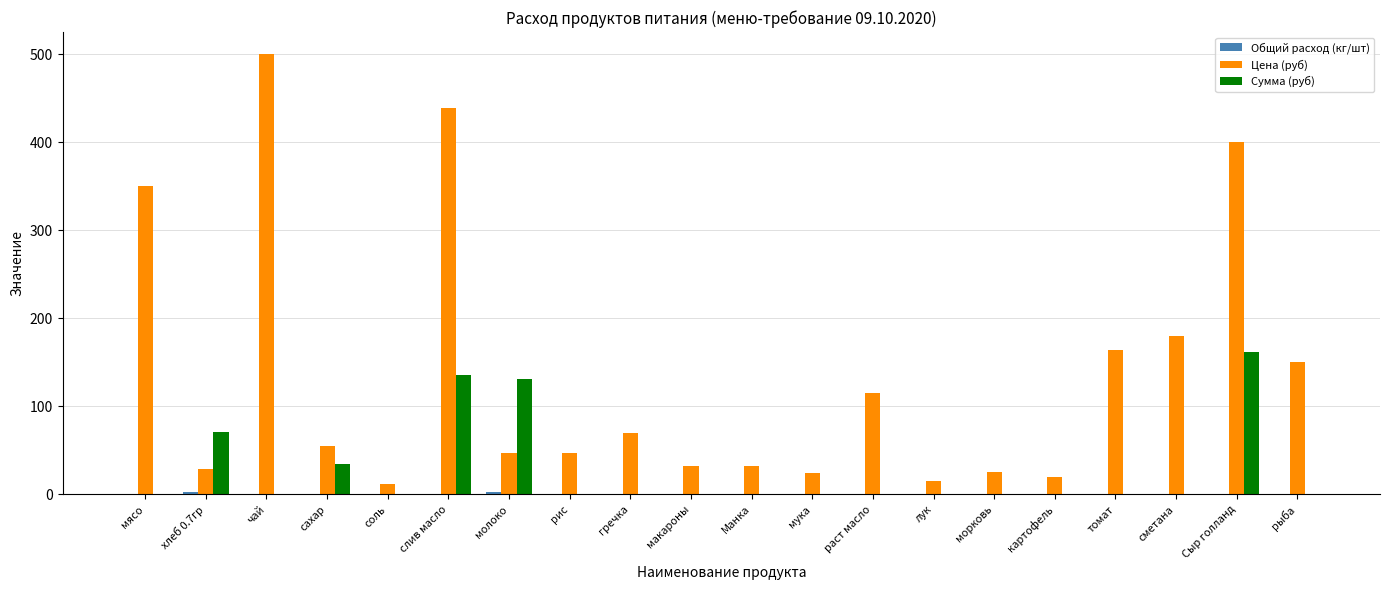

Between чай and мука, which series saw the biggest shift?

Цена (руб)